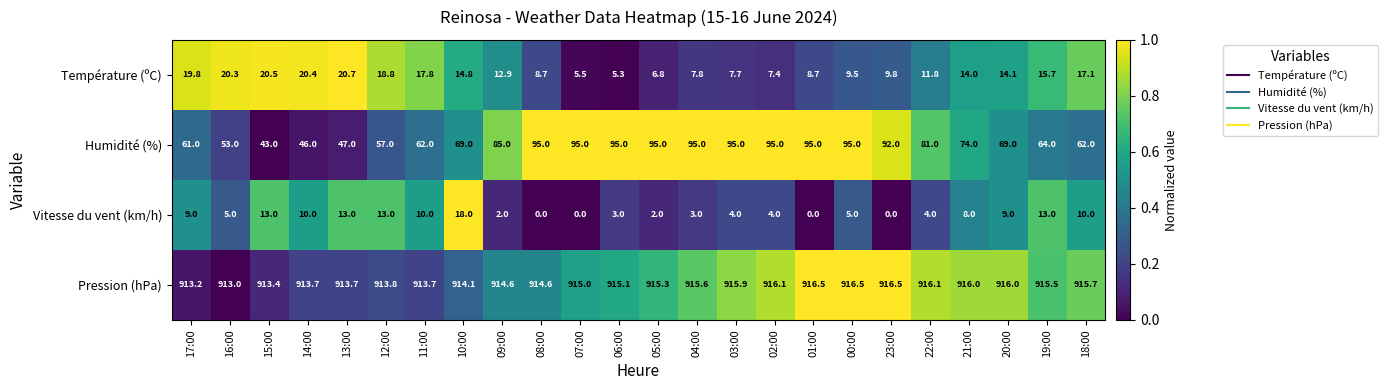

What is the maximum value for Pression (hPa)?

916.5